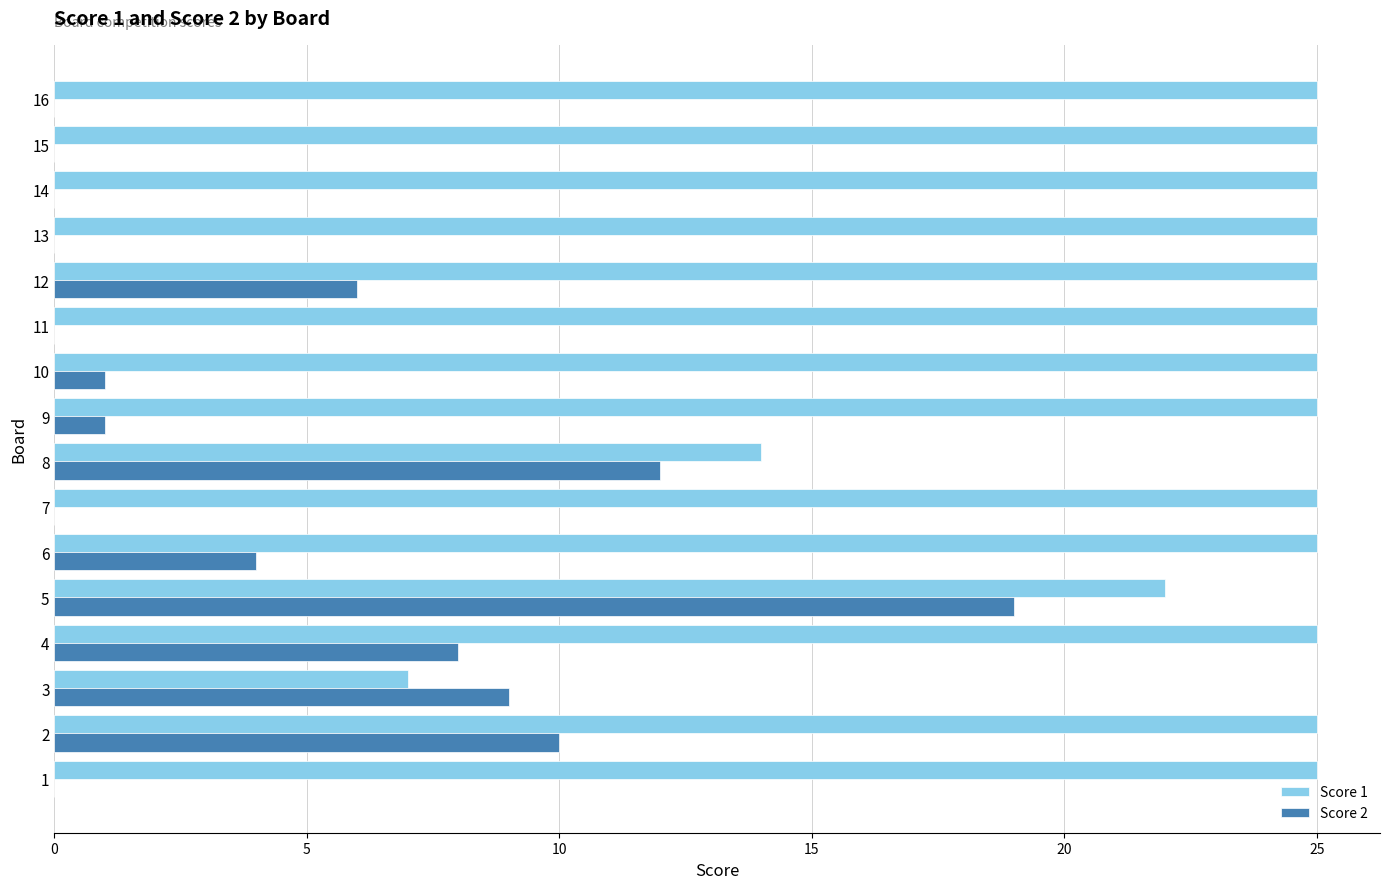

Which series has the largest total across all categories?

Score 1